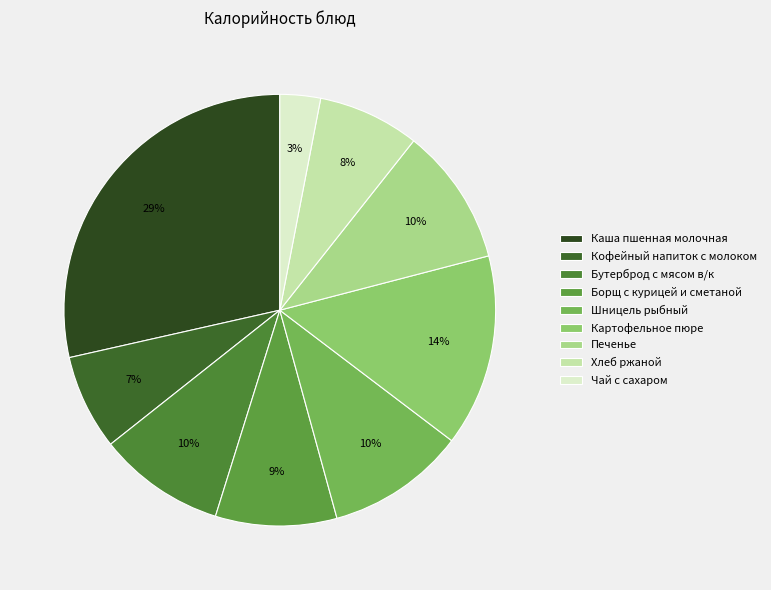

Which has a higher value, Шницель рыбный or Хлеб ржаной?

Шницель рыбный